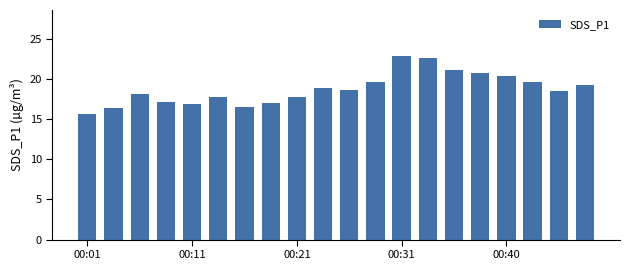

What is the difference between the maximum and minimum values?

7.3